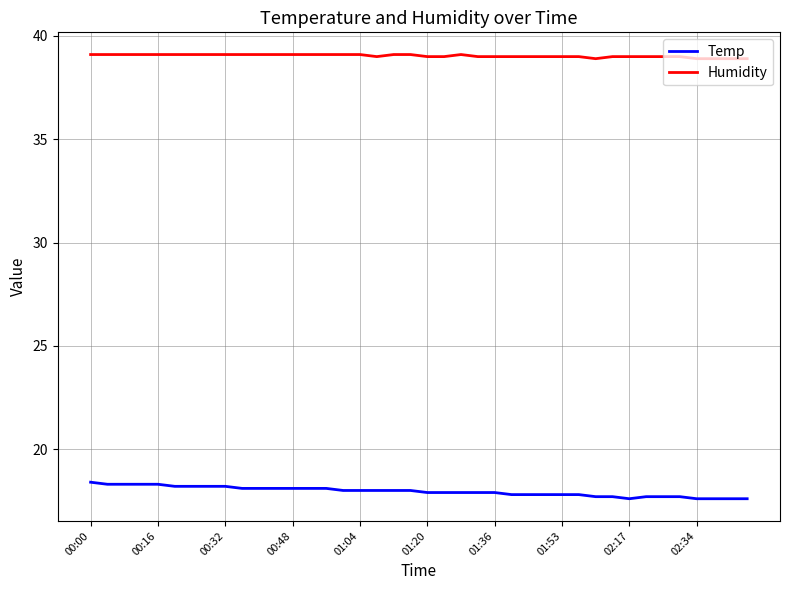

Which series has the largest total across all categories?

Humidity